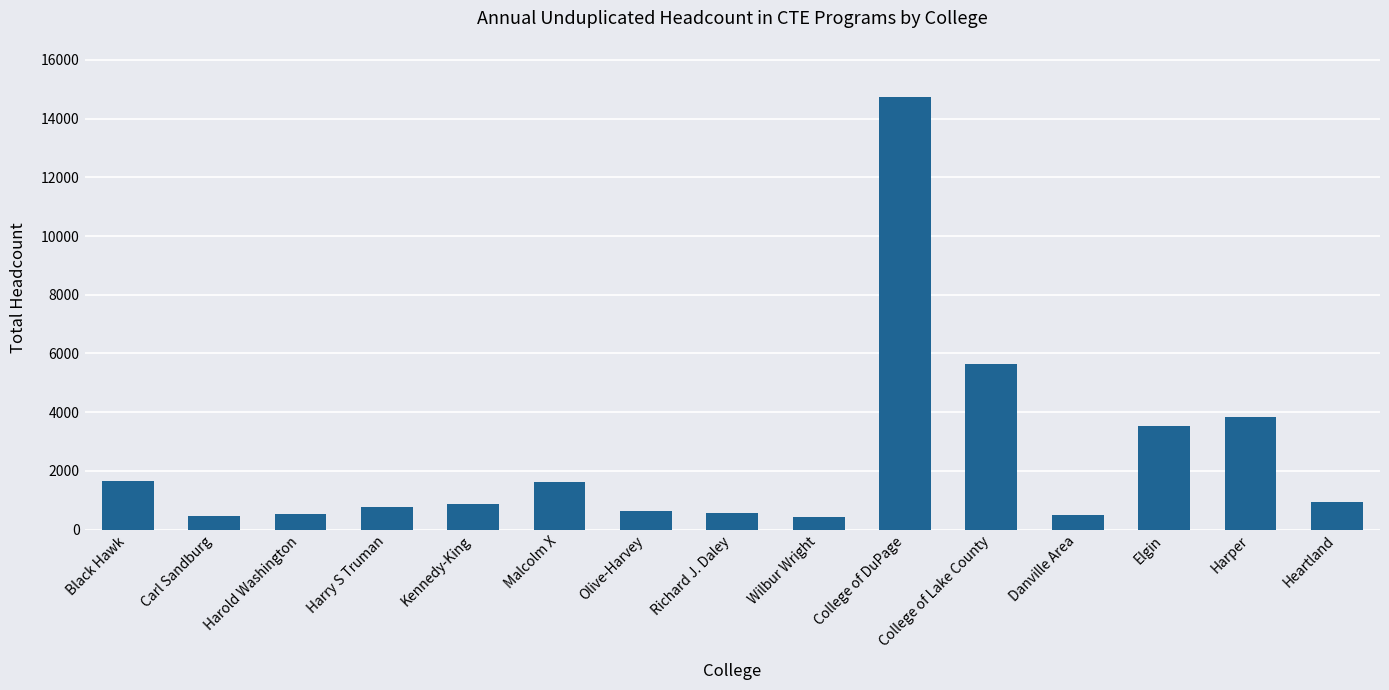

What is the average value?

2449